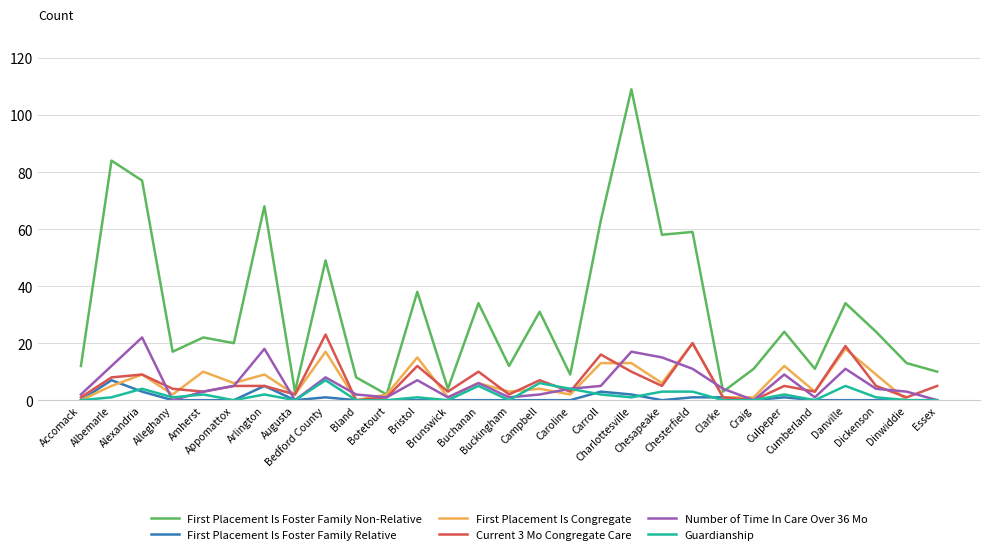

True or false: First Placement Is Foster Family Non-Relative and First Placement Is Foster Family Relative cross at least once.

False